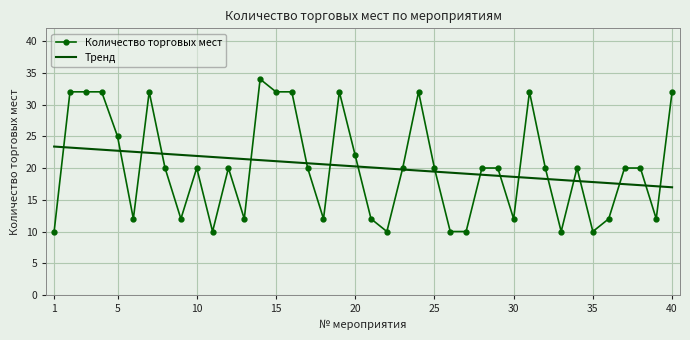

Which series has the largest range (max minus min)?

Количество торговых мест